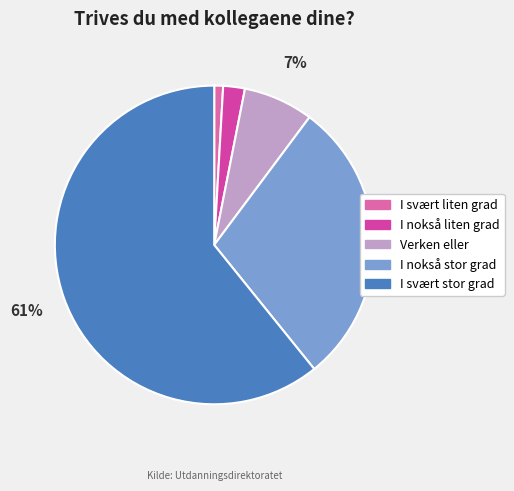

Which category has the smallest portion of the pie?

I svært liten grad